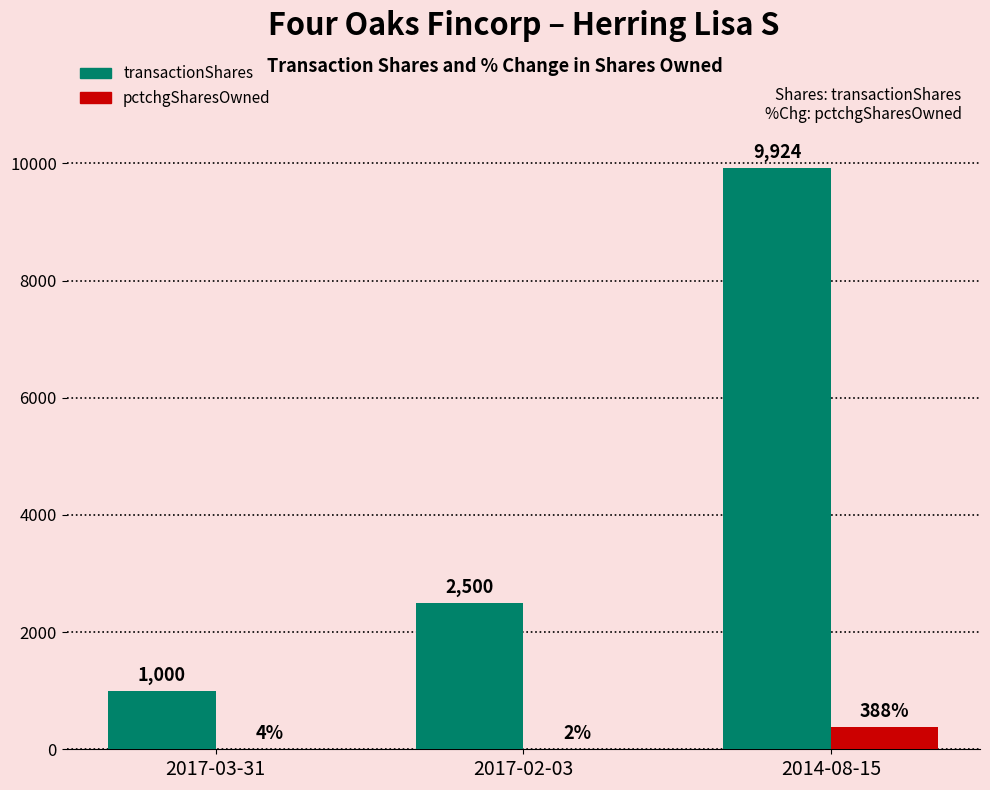

How many transactionShares values are between 1000 and 9924?

3